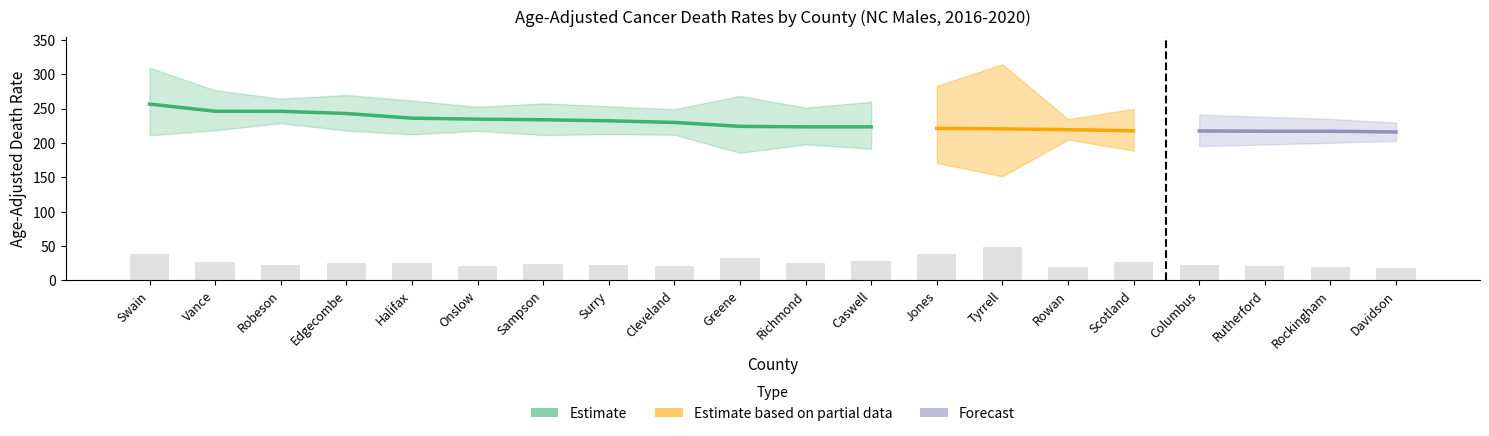

Is it true that Age-Adjusted Rate equals 246.2 at Robeson?

True